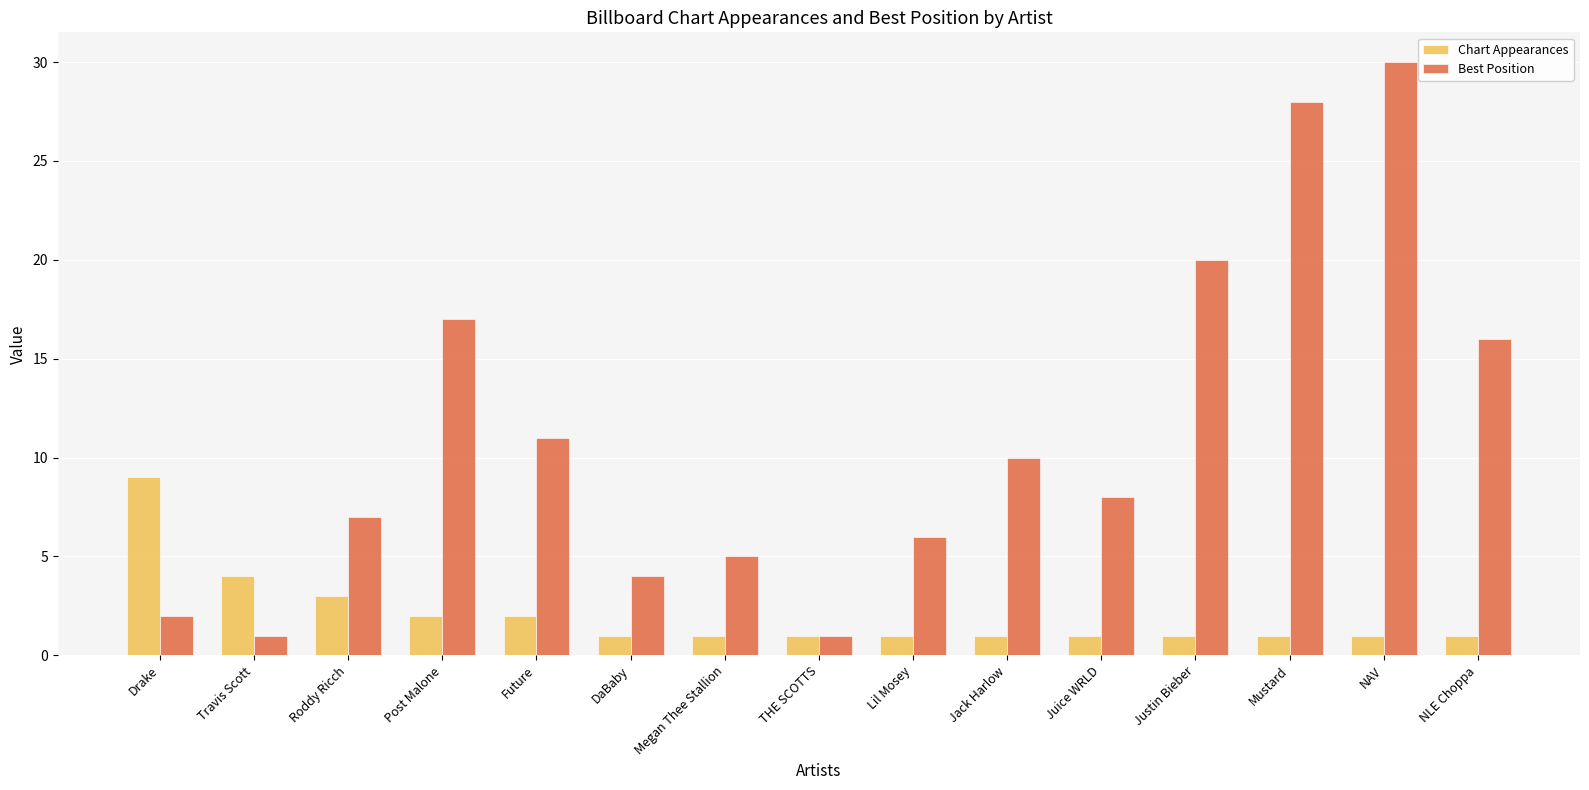

At which category is the sum across all series the highest?

NAV